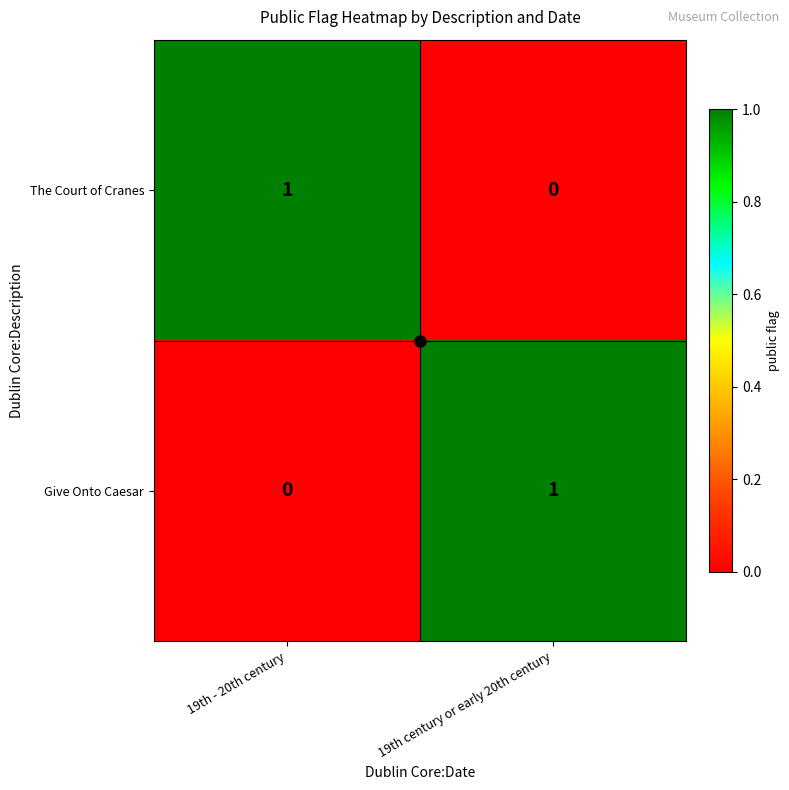

At which label does The Court of Cranes reach its minimum?

19th century or early 20th century